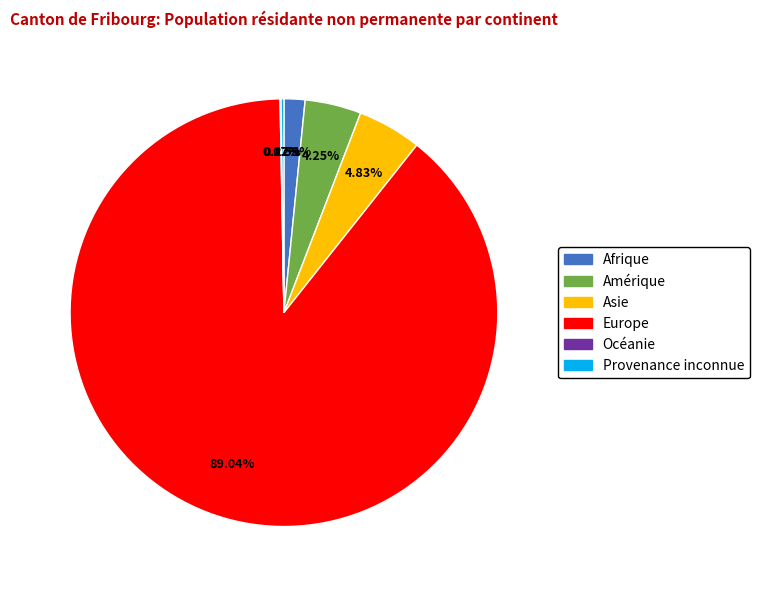

Which slice is the largest?

Europe